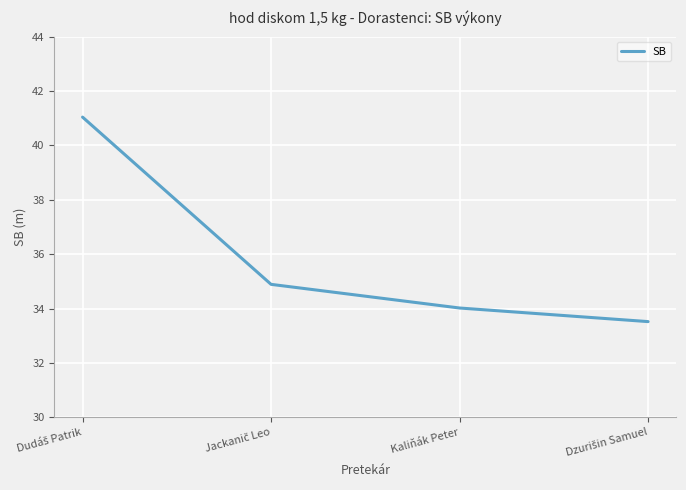

What is the difference between the second highest and second lowest values?

0.9